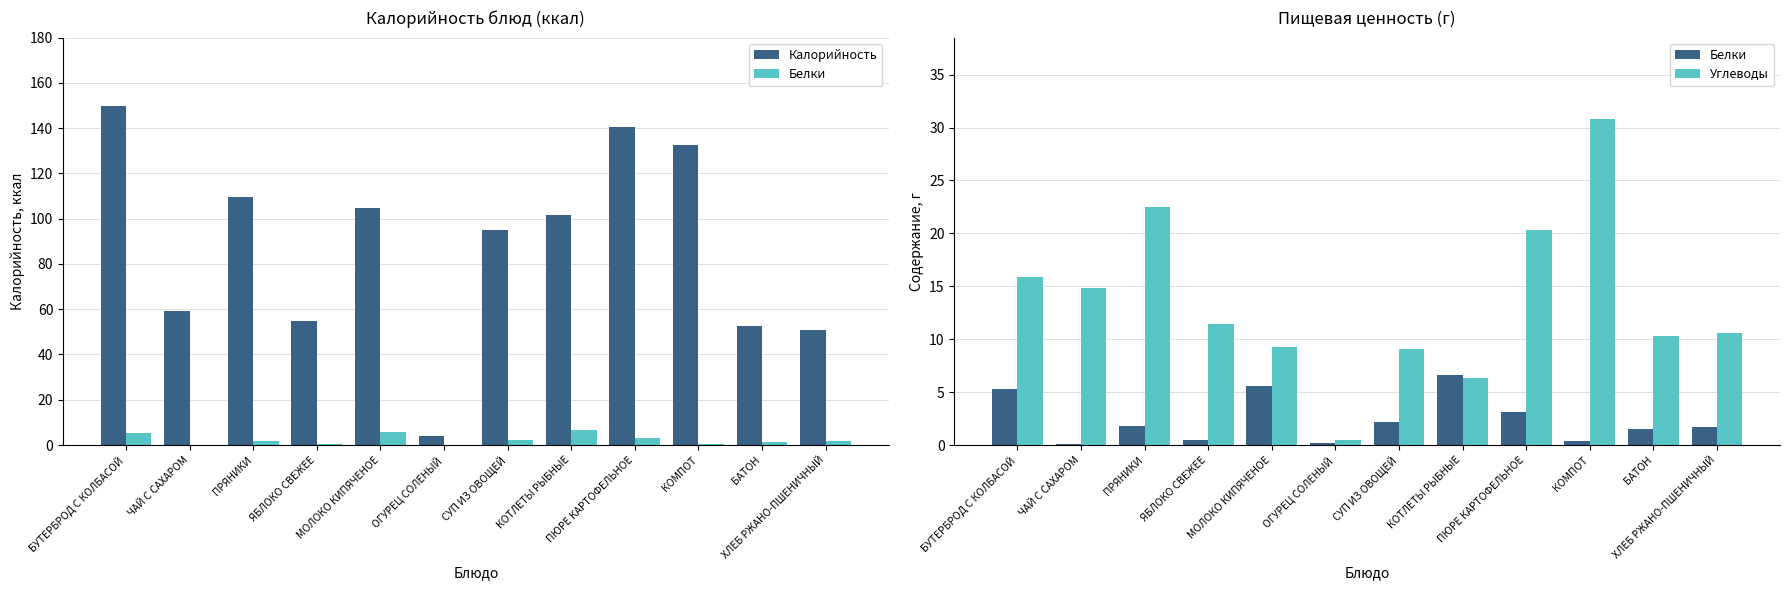

Which category has the highest value across all series?

БУТЕРБРОД С КОЛБАСОЙ